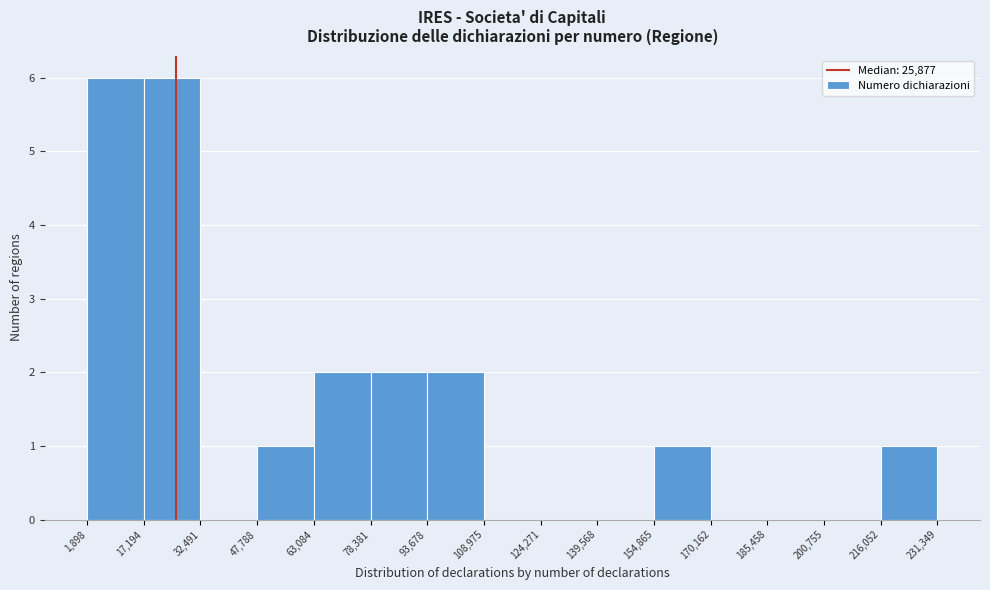

What is the height of the bar covering 216,052 to 231,349 on the x-axis? The values are not printed on the chart, so give them approximately, as read against the axis.

1